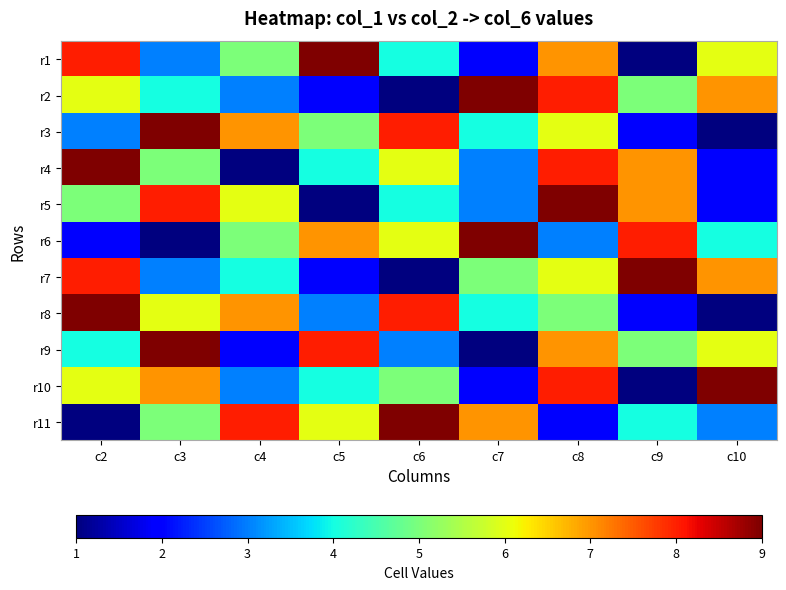

Reading left to right, transcribe all the data shown in this chart.

r1: c2=8	c3=3	c4=5	c5=9	c6=4	c7=2	c8=7	c9=1	c10=6
r2: c2=6	c3=4	c4=3	c5=2	c6=1	c7=9	c8=8	c9=5	c10=7
r3: c2=3	c3=9	c4=7	c5=5	c6=8	c7=4	c8=6	c9=2	c10=1
r4: c2=9	c3=5	c4=1	c5=4	c6=6	c7=3	c8=8	c9=7	c10=2
r5: c2=5	c3=8	c4=6	c5=1	c6=4	c7=3	c8=9	c9=7	c10=2
r6: c2=2	c3=1	c4=5	c5=7	c6=6	c7=9	c8=3	c9=8	c10=4
r7: c2=8	c3=3	c4=4	c5=2	c6=1	c7=5	c8=6	c9=9	c10=7
r8: c2=9	c3=6	c4=7	c5=3	c6=8	c7=4	c8=5	c9=2	c10=1
r9: c2=4	c3=9	c4=2	c5=8	c6=3	c7=1	c8=7	c9=5	c10=6
r10: c2=6	c3=7	c4=3	c5=4	c6=5	c7=2	c8=8	c9=1	c10=9
r11: c2=1	c3=5	c4=8	c5=6	c6=9	c7=7	c8=2	c9=4	c10=3